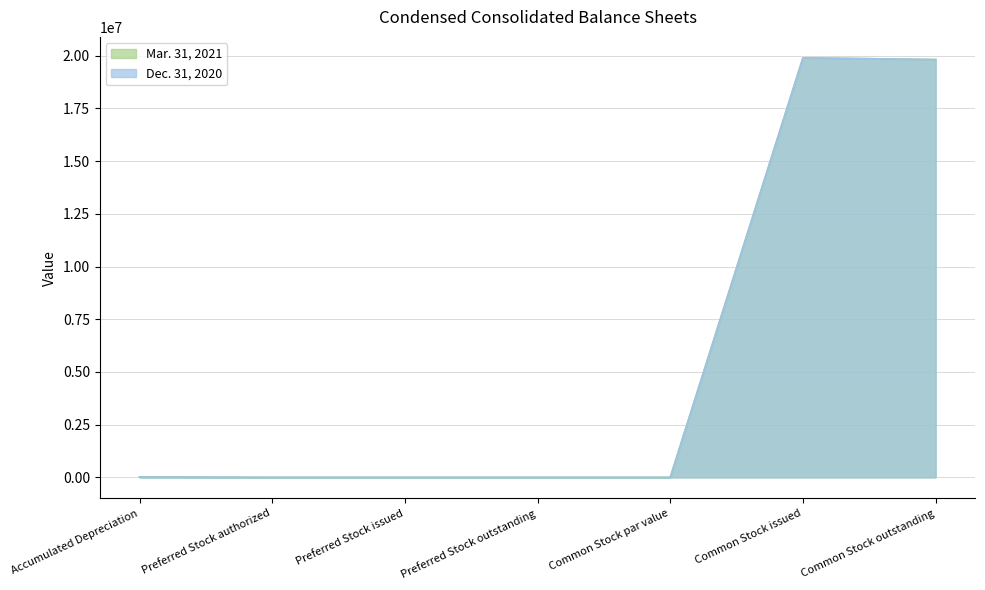

Rank the series by their average value, from lowest to highest.

Dec. 31, 2020, Mar. 31, 2021